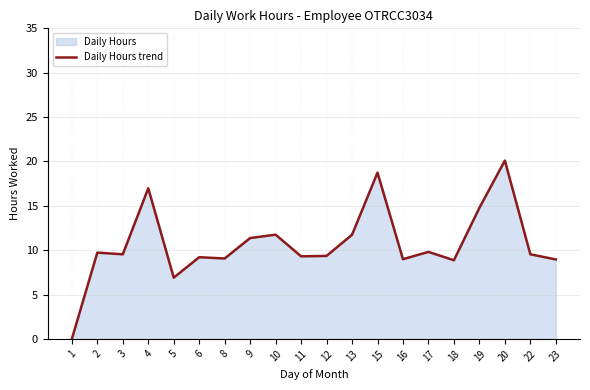

At which category does the data reach its first local valley?

3